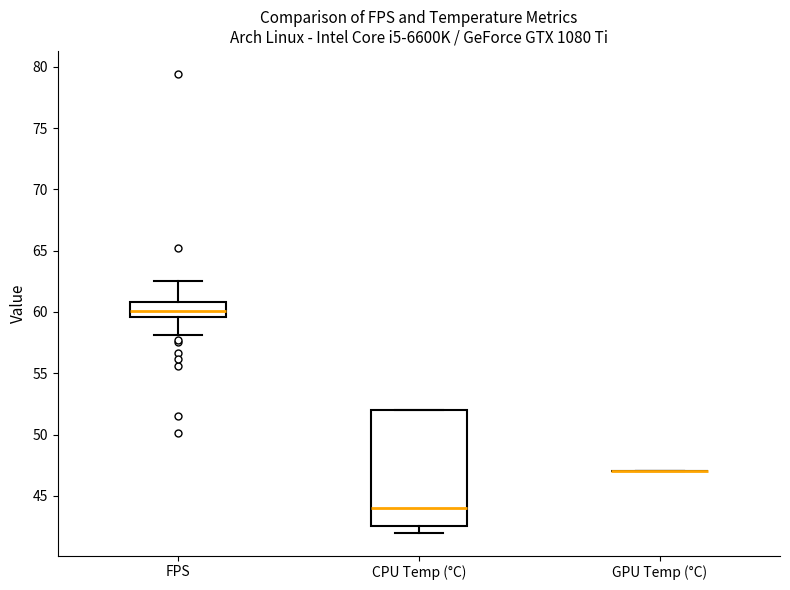

Reading left to right, transcribe this box plot: for each box, give where its median line is, the range the box spans, and where its two whiskers end, as read against the y-axis. The values are not printed on the chart, so give them approximately, as read against the axis.

FPS: median 60.0, box 59.5 to 61.0, whiskers 58.0 to 62.5
CPU Temp (°C): median 44.0, box 42.5 to 52.0, whiskers 42.0 to 52.0
GPU Temp (°C): box collapsed to a line at 47.0, whiskers 47.0 to 47.0